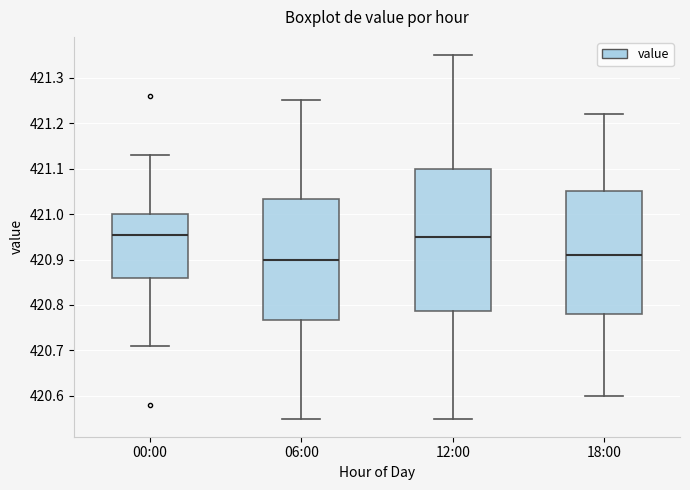

Reading left to right, read every box against the y-axis: the position of its median line, the range the box covers, and the ends of its whiskers. The values are not printed on the chart, so give them approximately, as read against the axis.

00:00: median 420.96, box 420.86 to 421.00, whiskers 420.71 to 421.13
06:00: median 420.90, box 420.77 to 421.03, whiskers 420.55 to 421.25
12:00: median 420.95, box 420.79 to 421.10, whiskers 420.55 to 421.35
18:00: median 420.91, box 420.78 to 421.05, whiskers 420.60 to 421.22